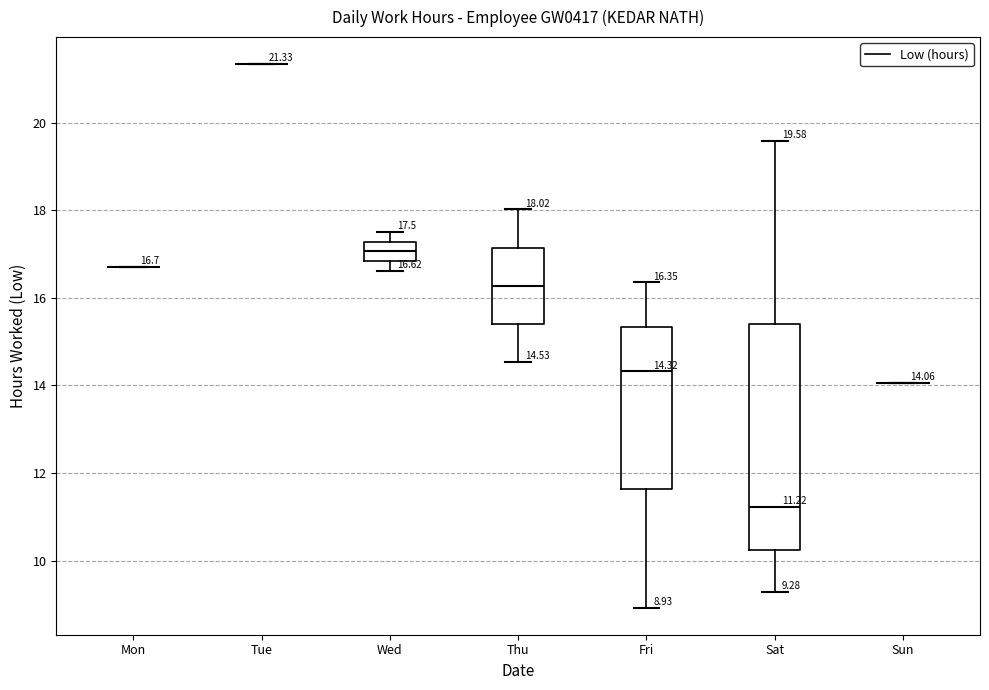

Which box is the tallest, from its lower edge to its upper edge?

Sat